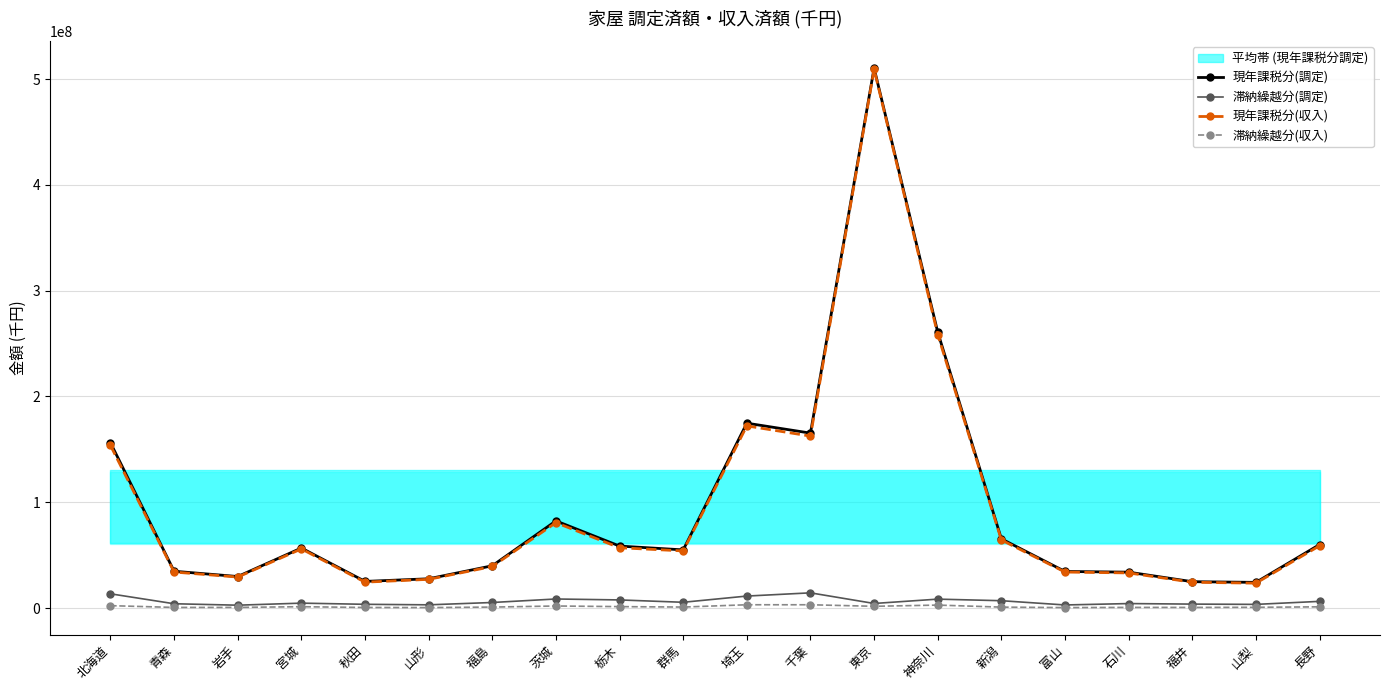

Reading left to right, list all the values displayed in this chart.

現年課税分(調定): 北海道=156227185	青森=34785824	岩手=29799066	宮城=56729982	秋田=25174642	山形=27661604	福島=39959848	茨城=82388677	栃木=58587369	群馬=54965239	埼玉=174754623	千葉=165356906	東京=510360271	神奈川=260809284	新潟=65422813	富山=34566442	石川=33918879	福井=24911547	山梨=24268564	長野=59988769
滞納繰越分(調定): 北海道=13451810	青森=4056715	岩手=2695944	宮城=4632286	秋田=3532015	山形=3040838	福島=5241789	茨城=8557295	栃木=7666915	群馬=5445132	埼玉=11320107	千葉=14365188	東京=4317363	神奈川=8422428	新潟=6930917	富山=2909779	石川=4227113	福井=3724972	山梨=3456146	長野=6302460
現年課税分(収入): 北海道=153681978	青森=34030991	岩手=29281405	宮城=55896036	秋田=24477277	山形=27132369	福島=39280587	茨城=80708383	栃木=57009175	群馬=53991131	埼玉=172176223	千葉=162545947	東京=509245052	神奈川=258534974	新潟=64312314	富山=34021844	石川=33193487	福井=24388374	山梨=23510200	長野=58847970
滞納繰越分(収入): 北海道=2249387	青森=583707	岩手=594080	宮城=1262930	秋田=525919	山形=431973	福島=901778	茨城=1932981	栃木=1345031	群馬=923505	埼玉=3101603	千葉=3102917	東京=1645976	神奈川=2790951	新潟=866818	富山=419703	石川=604036	福井=584469	山梨=695428	長野=1135903